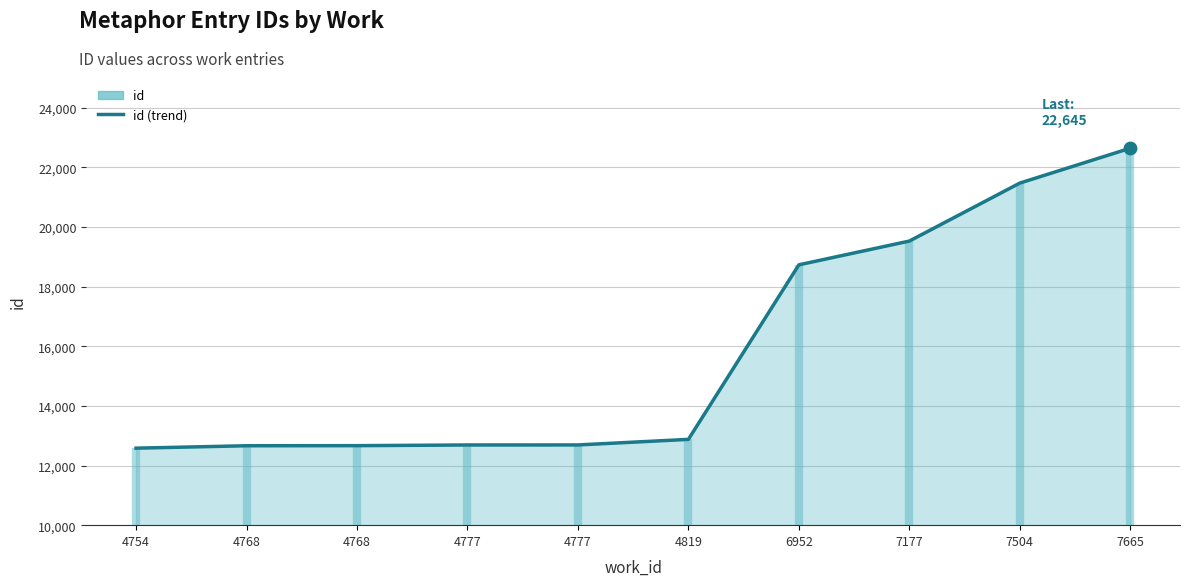

Between 7504 and 4777, which is larger?

7504